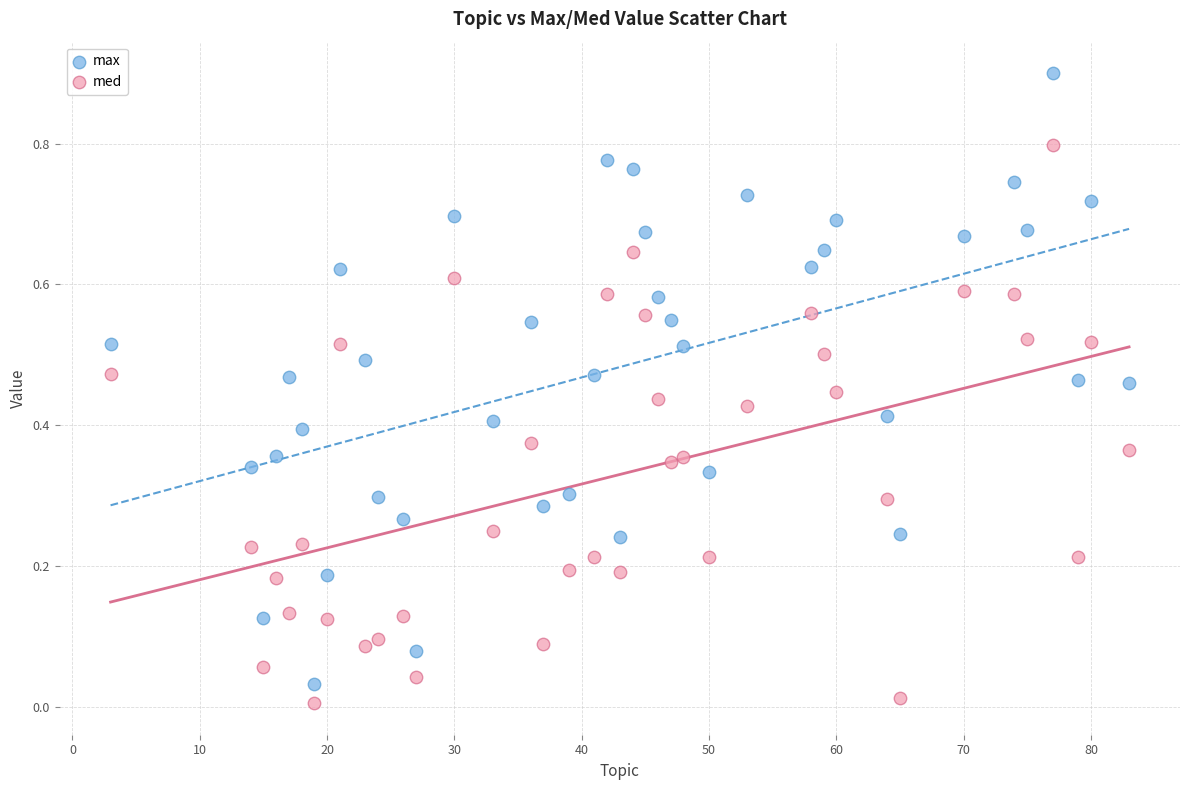

What are all the series names shown in the legend?

max, med